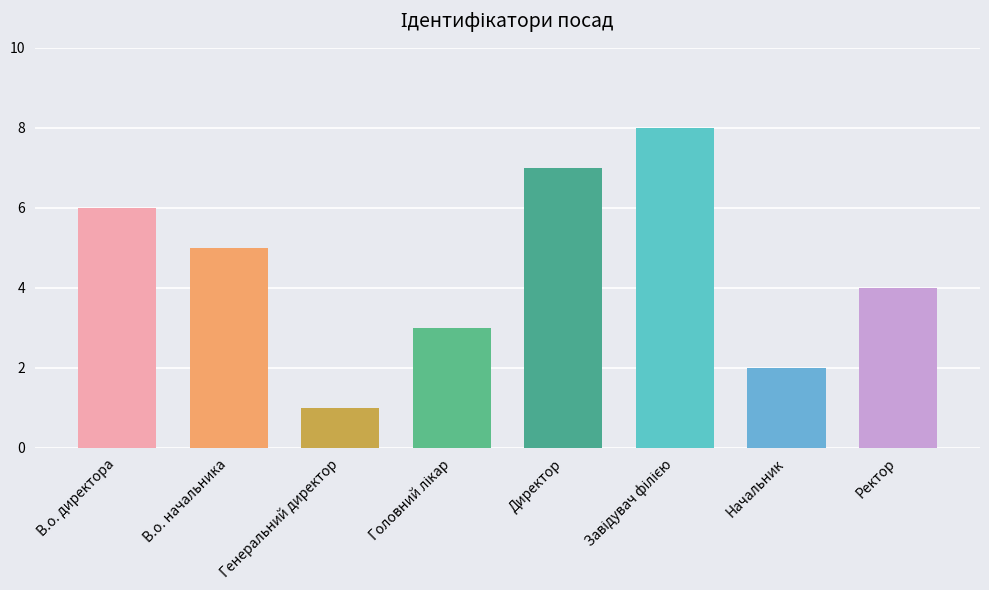

Is it true that the value at Ректор is 4?

True